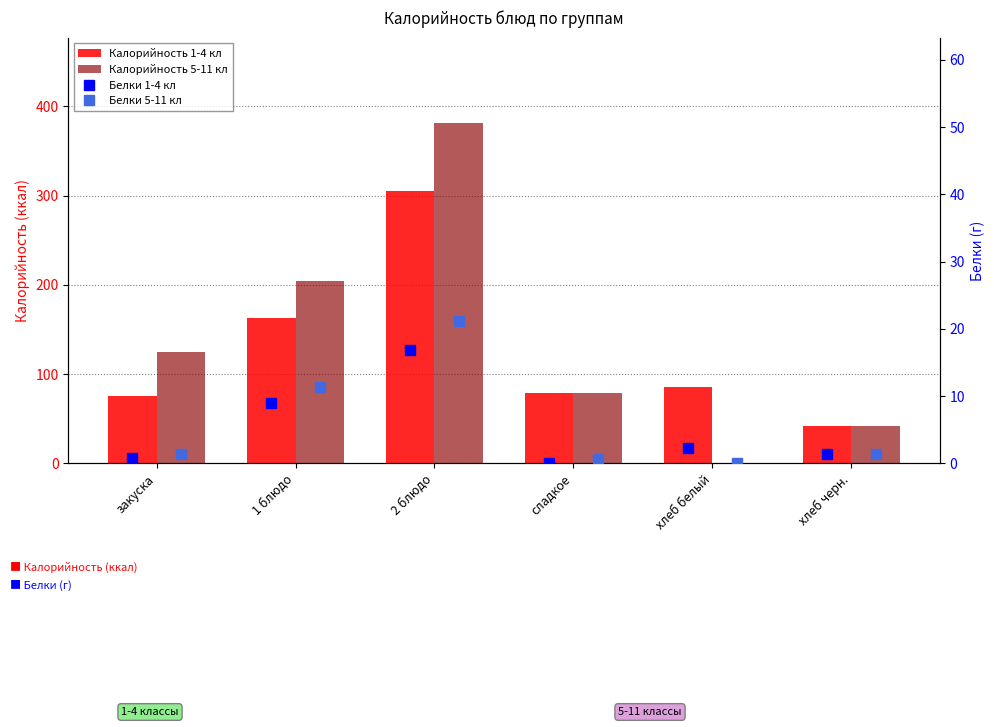

What is the value of the Калорийность 5-11 кл bar at the 6th from the left?

42.0